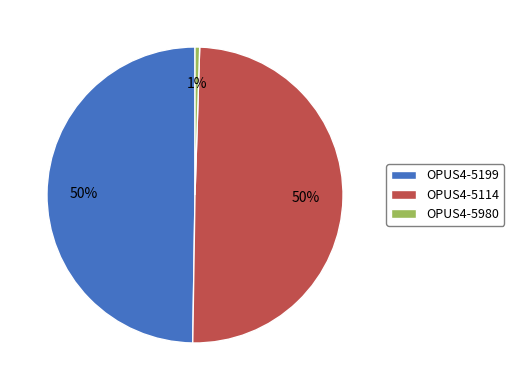

Is OPUS4-5980 the majority of the pie?

No